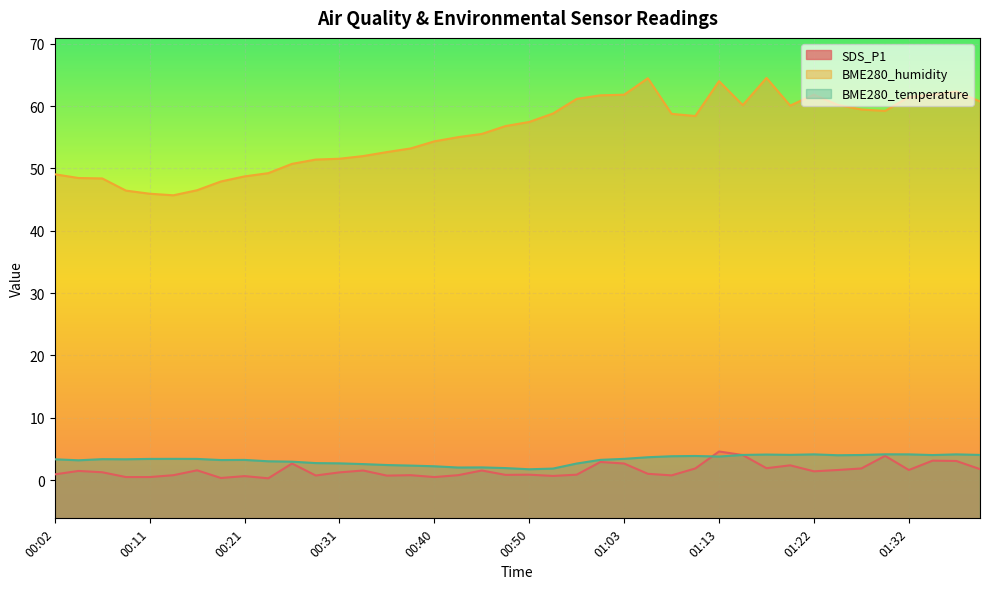

How many categories are shown in the chart?

40